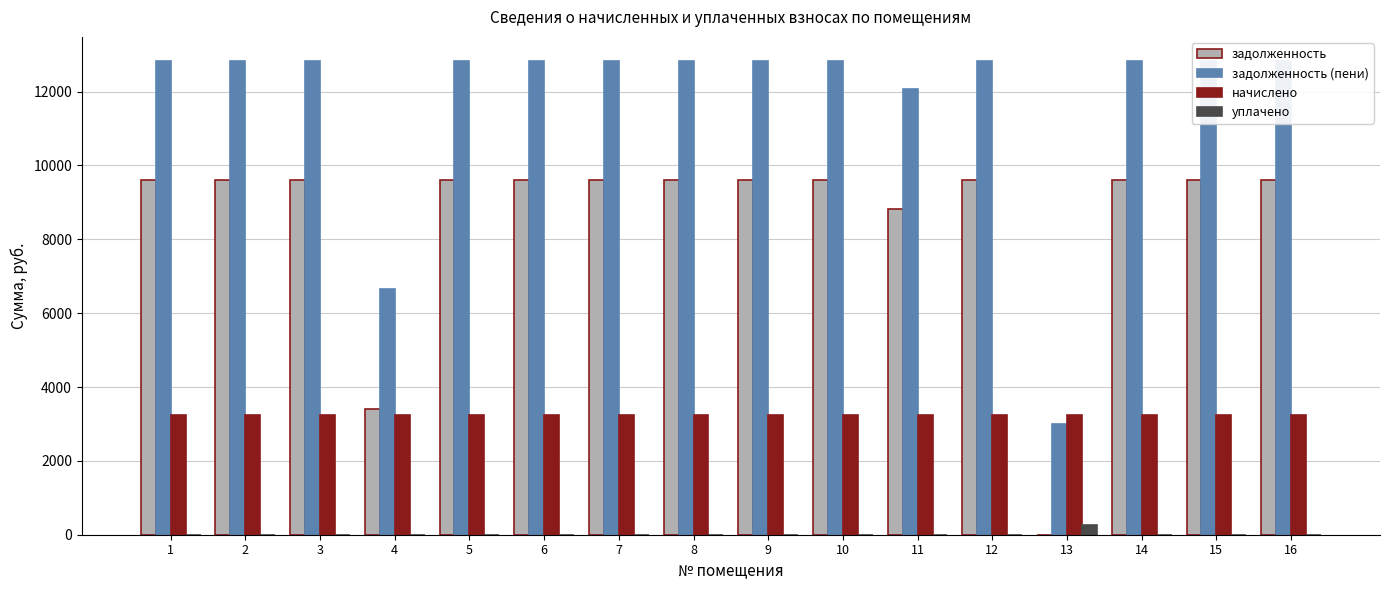

What is the difference between the maximum and minimum values in the уплачено series?

250.0